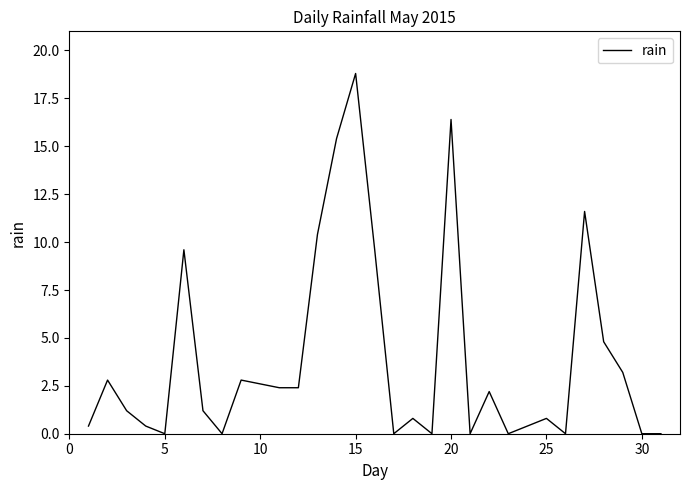

What is the difference between the maximum and minimum values?

18.8